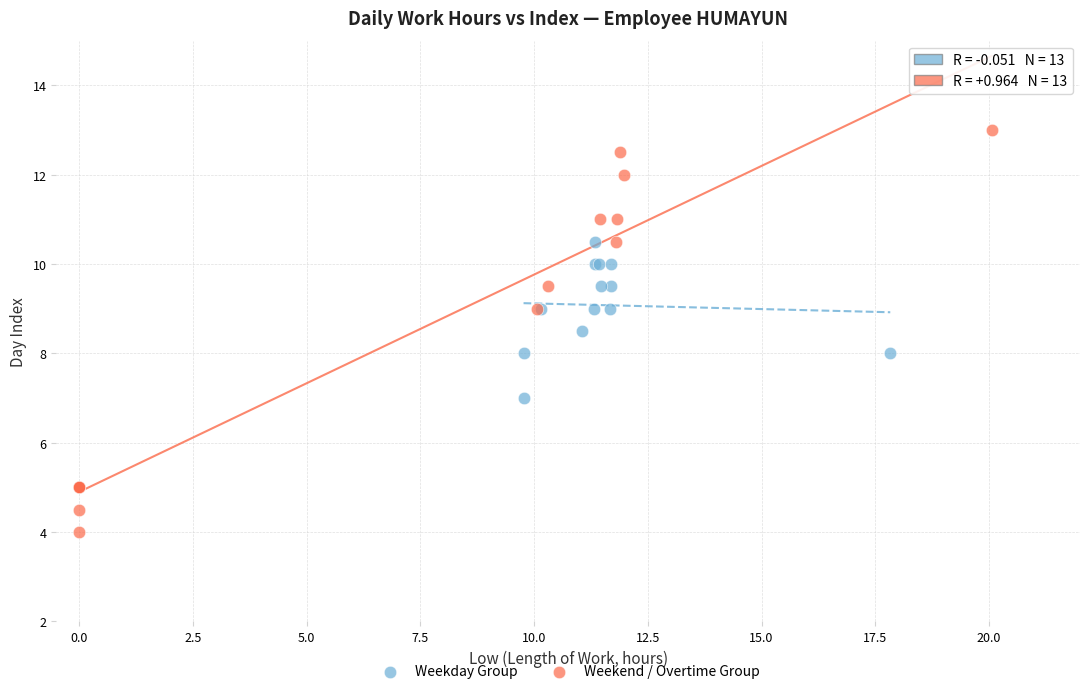

Which series reaches the minimum Y coordinate?

Weekend / Overtime Group